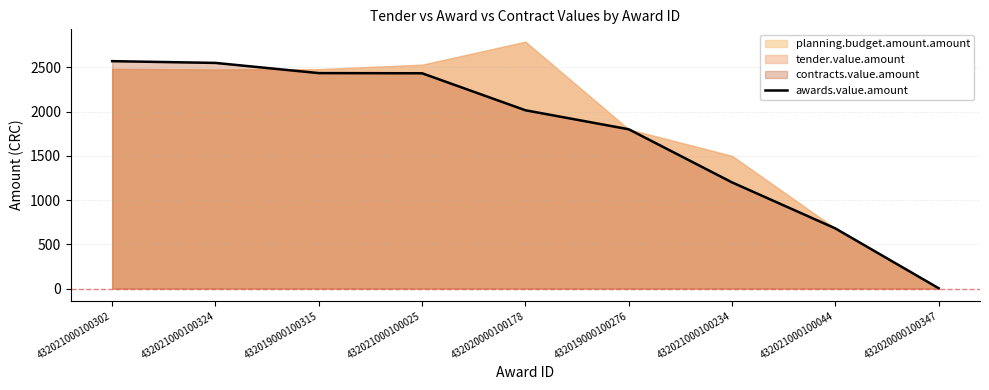

Which label corresponds to the largest value in the chart?

432021000100302